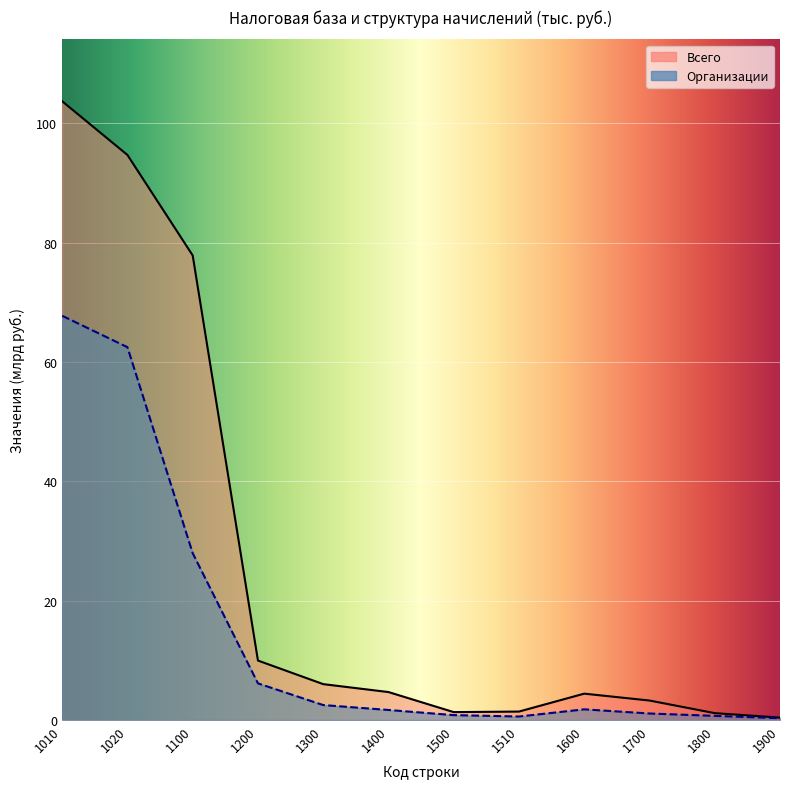

List the series in order of their overall mean, lowest first.

Организации, Всего